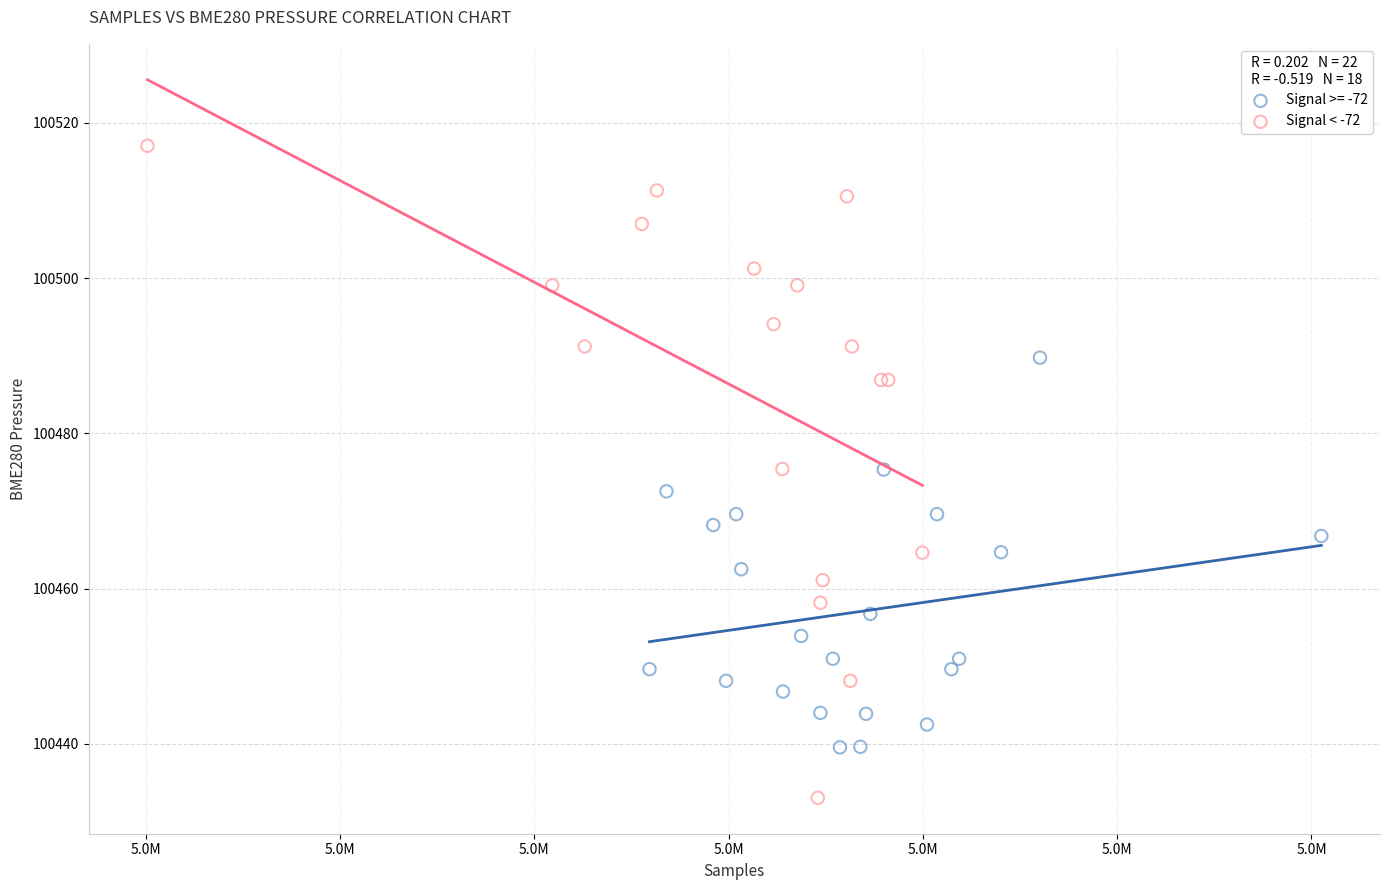

Which series has the widest spread of Y values?

Signal < -72